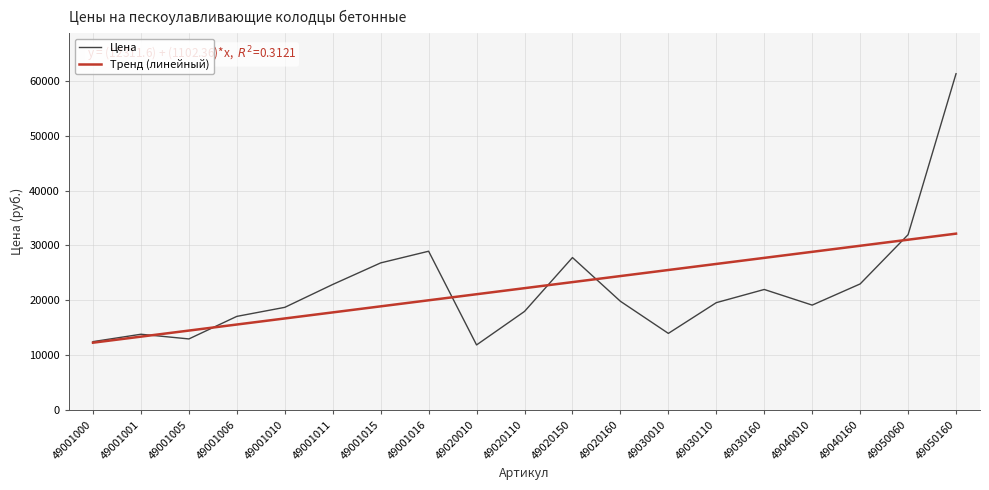

What is the difference between the maximum and minimum values in the Тренд (линейный) series?

19842.4